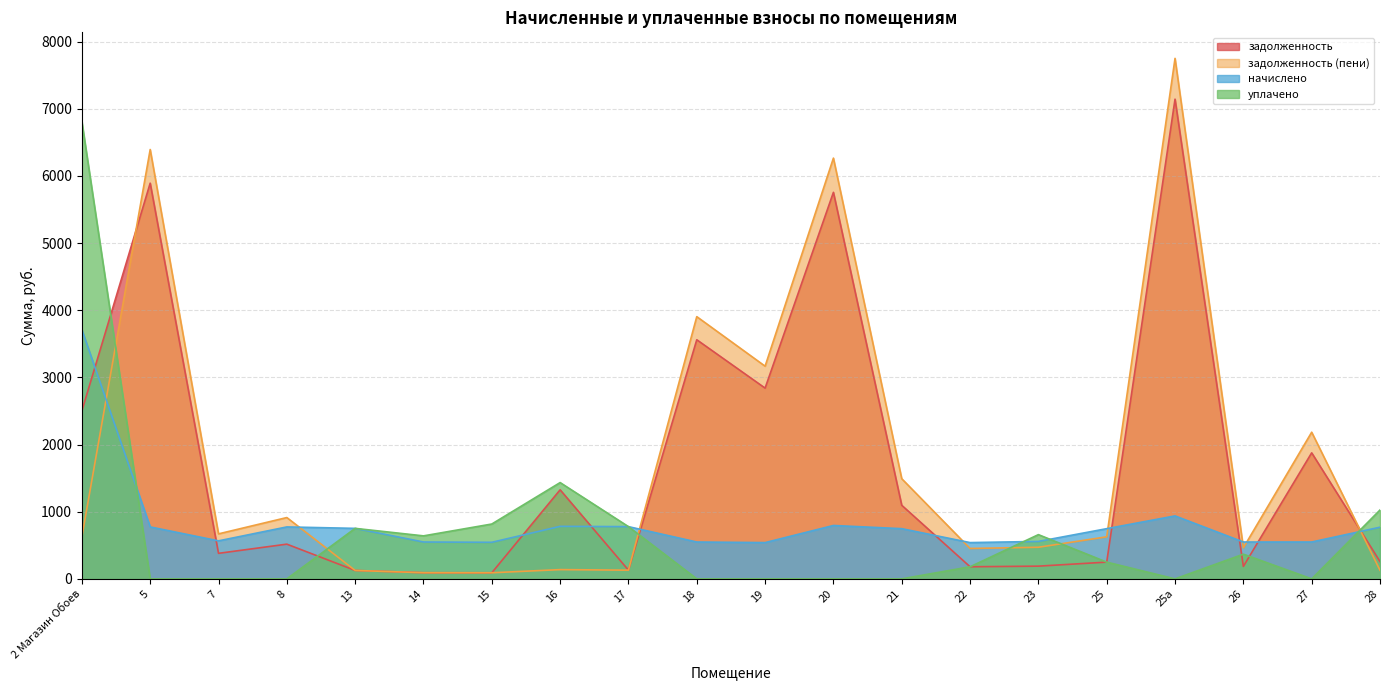

Reading left to right, transcribe all the data shown in this chart.

задолженность: 2500.1	5891.1	380.0	516.8	125.3	91.4	90.7	1325.8	129.6	3559.7	2839.8	5754.4	1095.4	180.0	189.3	249.2	7141.7	185.1	1876.3	257.7
задолженность (пени): 623.8	6392.2	669.9	912.8	125.3	91.4	90.7	137.7	129.6	3903.8	3166.3	6264.0	1491.2	452.5	470.4	626.3	7749.2	461.9	2183.4	128.2
начислено: 3710.9	773.3	565.9	773.3	751.7	548.6	544.3	781.9	777.6	548.6	540.0	794.9	747.4	540.0	557.3	747.4	937.4	548.6	548.6	769.0
уплачено: 6806.1	0.0	0.0	0.0	751.7	640.1	816.5	1433.5	777.6	0.0	0.0	0.0	0.0	180.0	658.5	249.1	0.0	367.3	0.0	1025.3